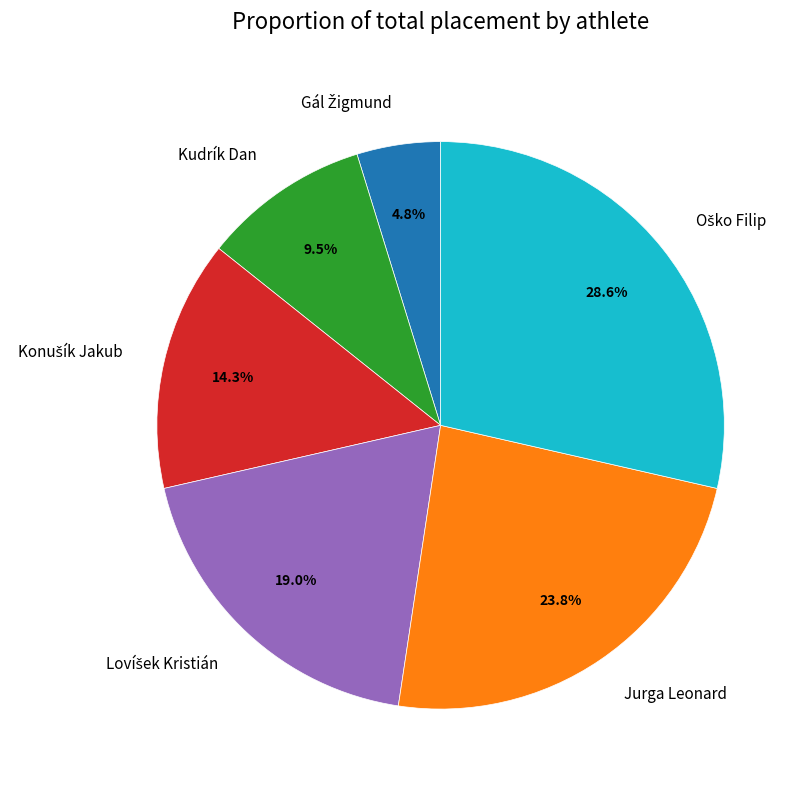

Between Kudrík Dan and Jurga Leonard, which is larger?

Jurga Leonard